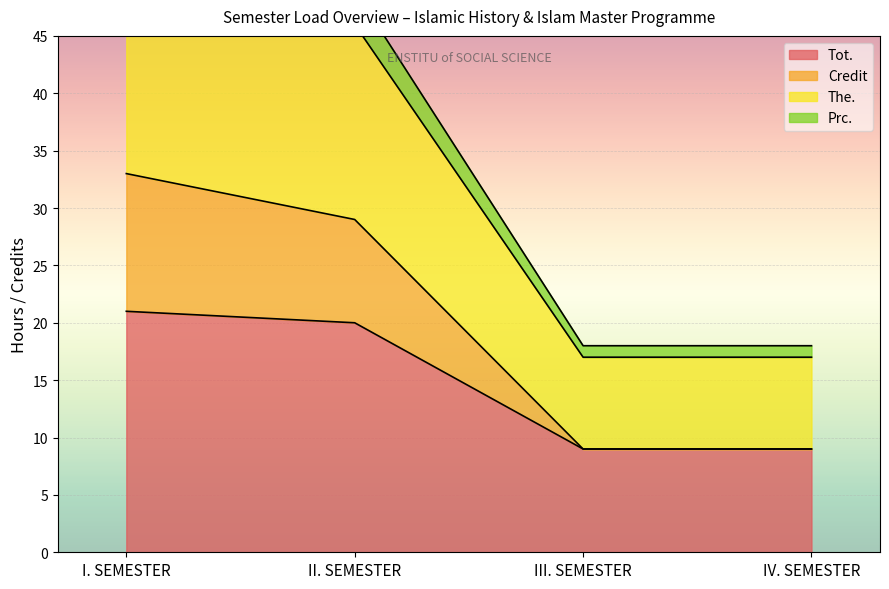

Which label corresponds to the smallest value in the chart?

III. SEMESTER